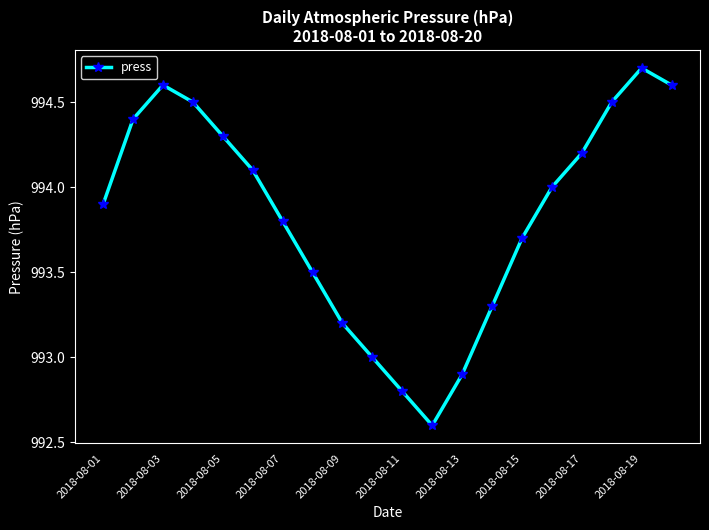

Reading left to right, transcribe all the data shown in this chart.

993.9	994.4	994.6	994.5	994.3	994.1	993.8	993.5	993.2	993.0	992.8	992.6	992.9	993.3	993.7	994.0	994.2	994.5	994.7	994.6